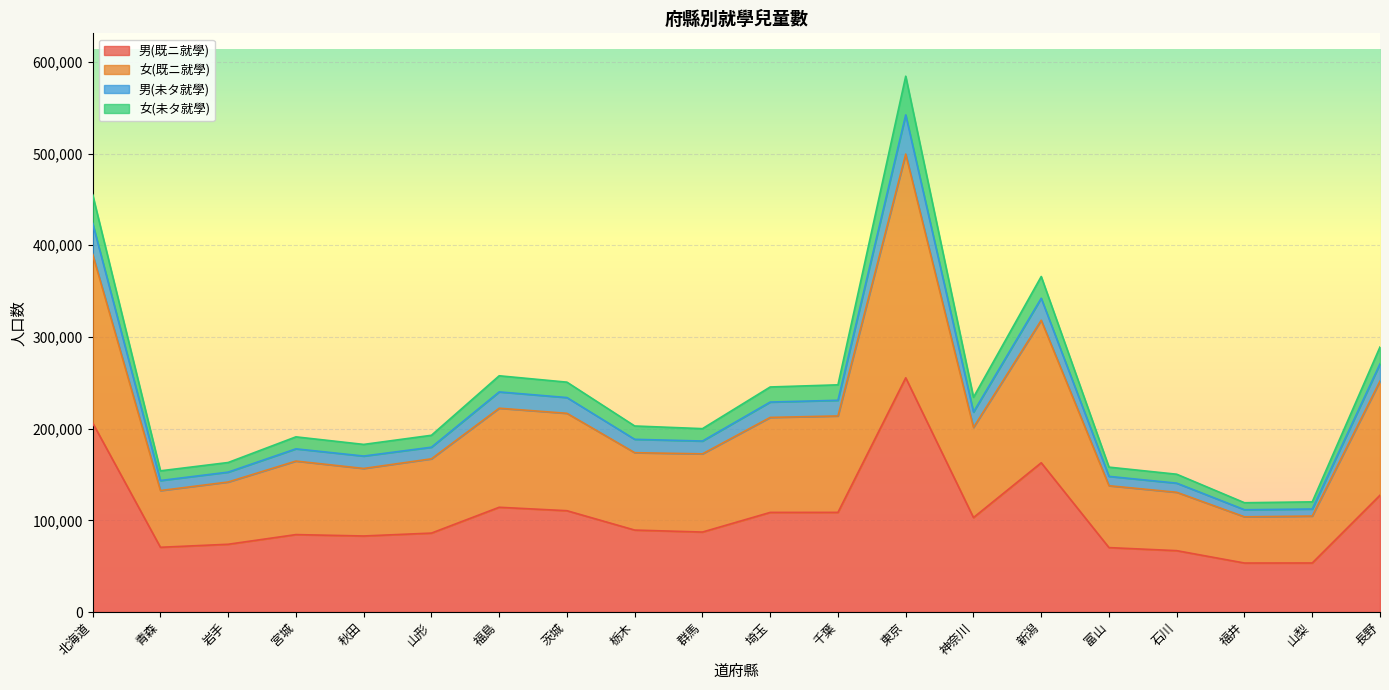

Where does the 女(未タ就學) series first go above 188350?

北海道